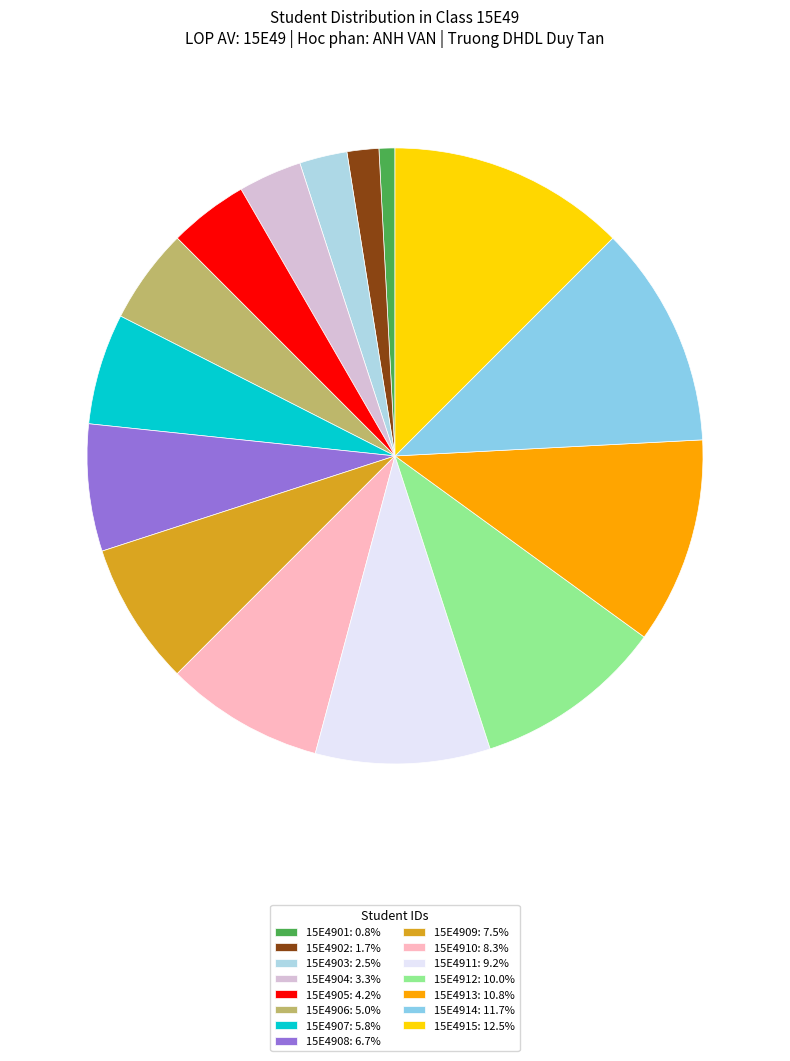

What percentage do 15E4912 and 15E4915 together represent?

22.5%